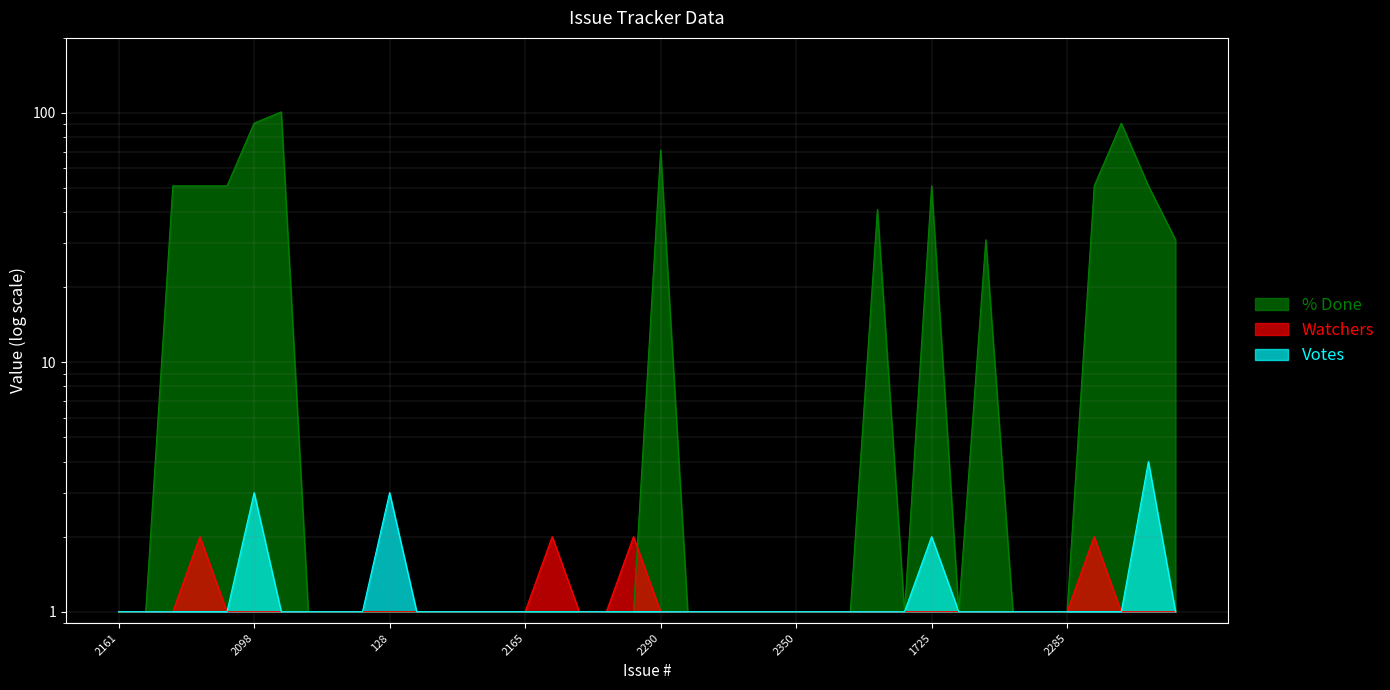

What is the total value across all series at 512?

56